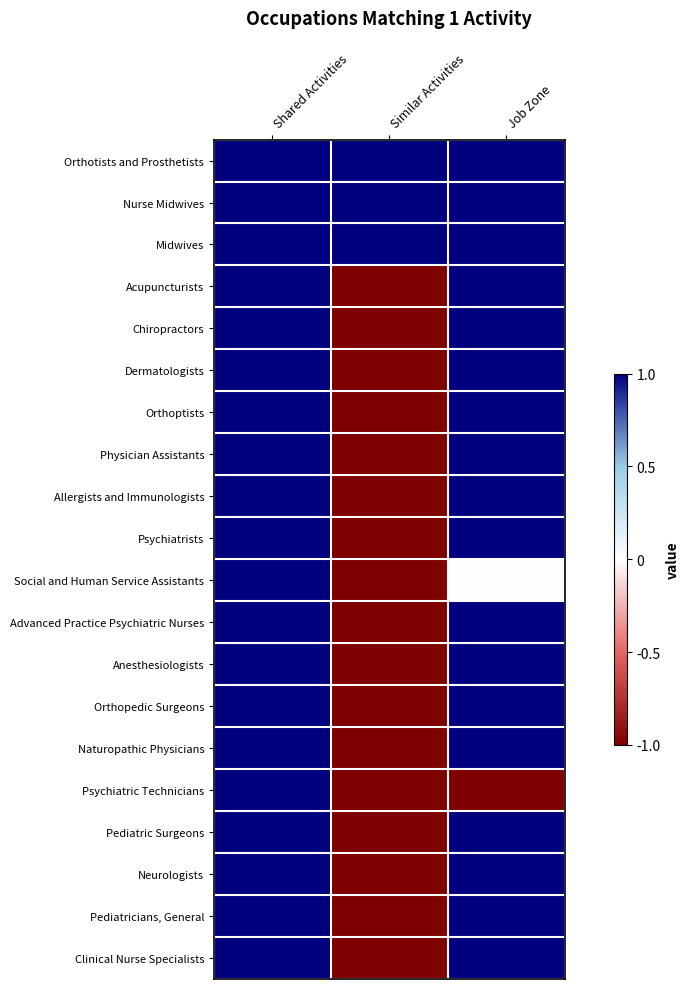

At how many categories does at least one series exceed 0?

3